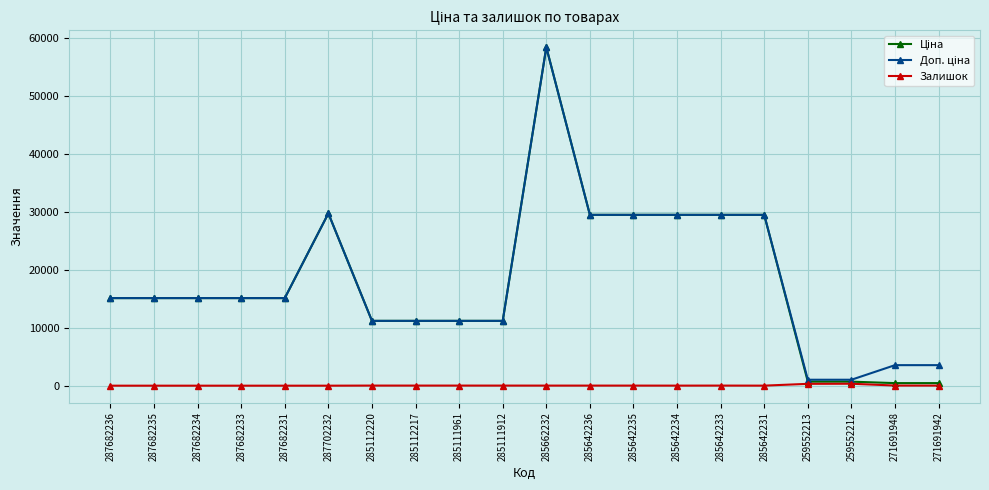

What is the maximum value shown in the chart?

58426.5